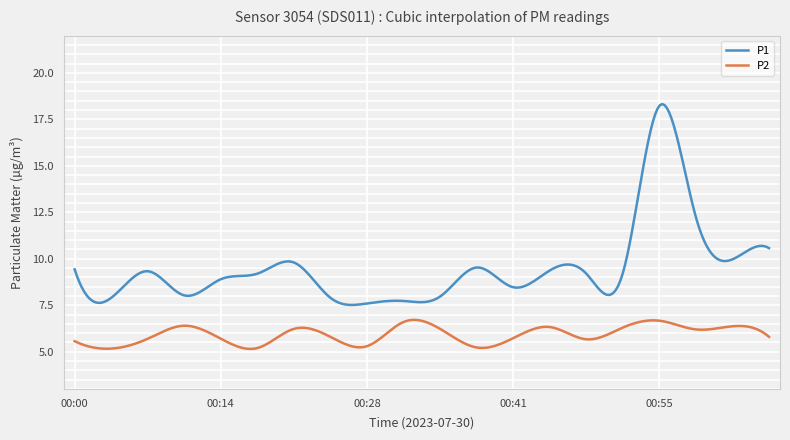

True or false: P2 and P1 intersect in this chart.

False